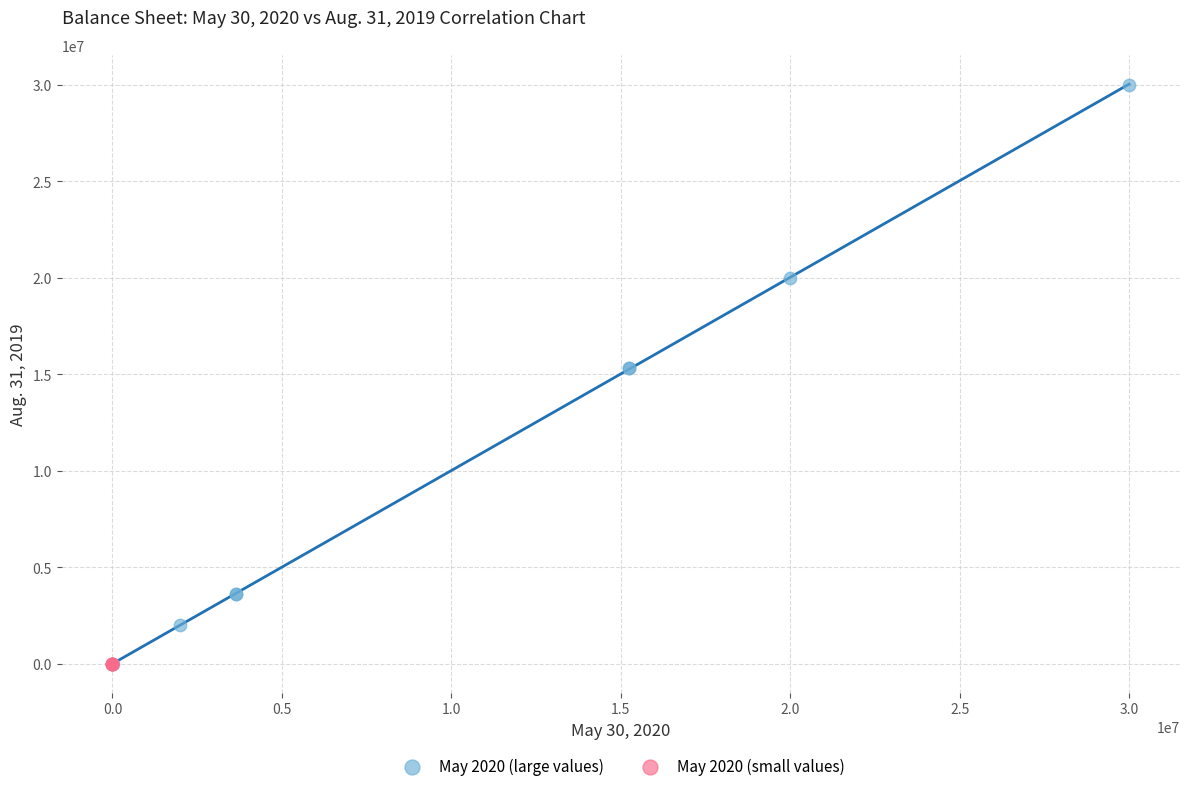

Which series contains the highest Y value?

May 2020 (large values)